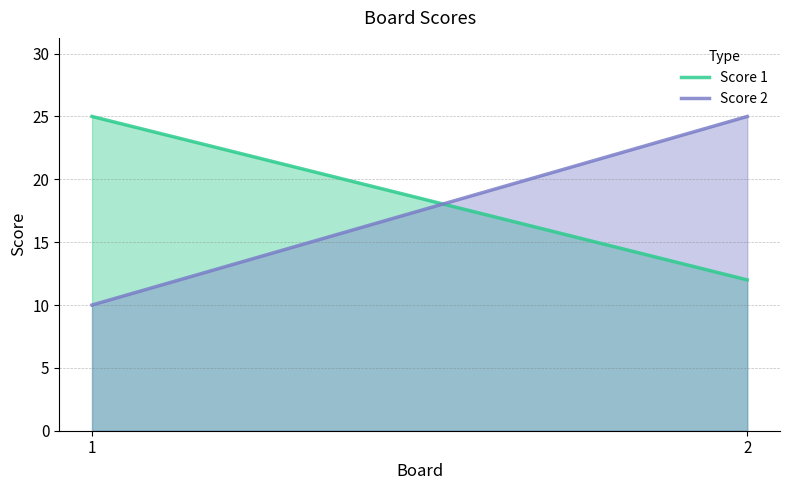

List the labels in order of Score 1 value, smallest first.

2, 1